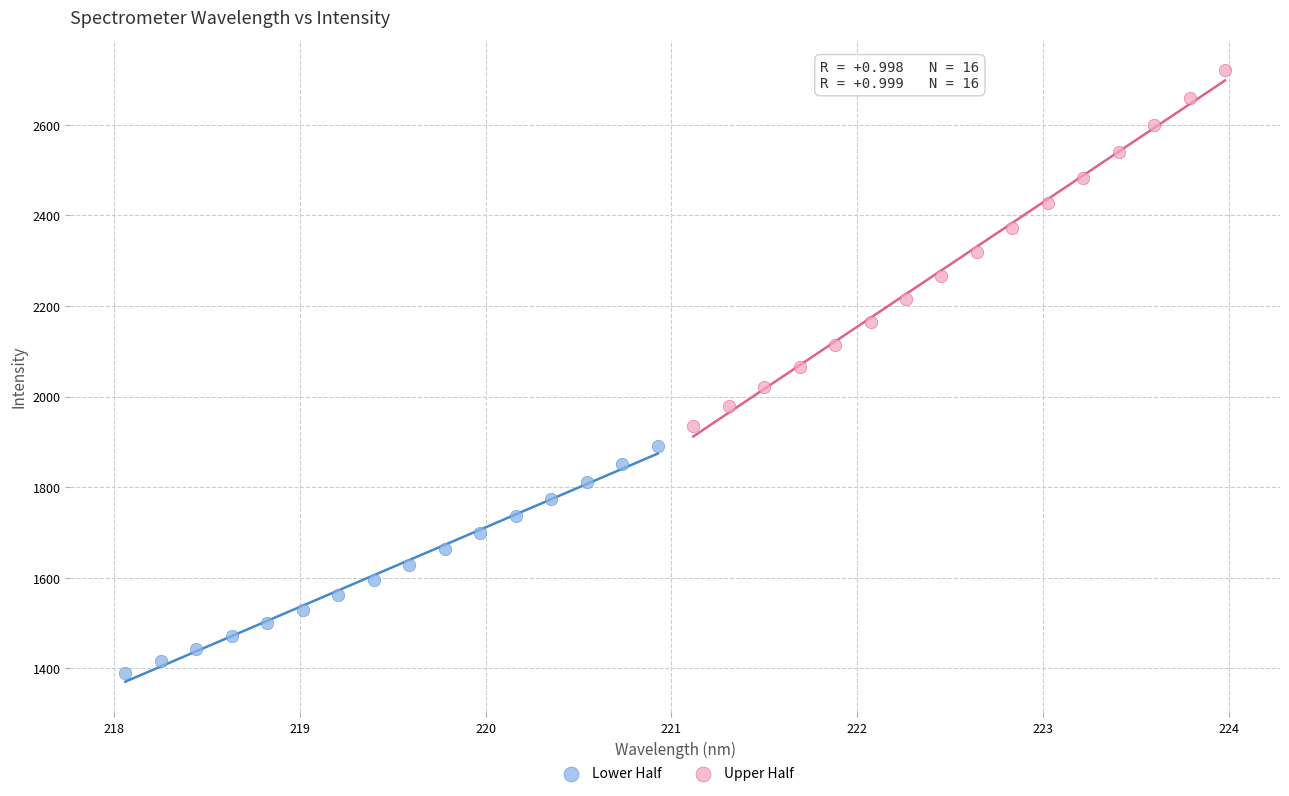

Which series has the largest Y range (max minus min)?

Upper Half